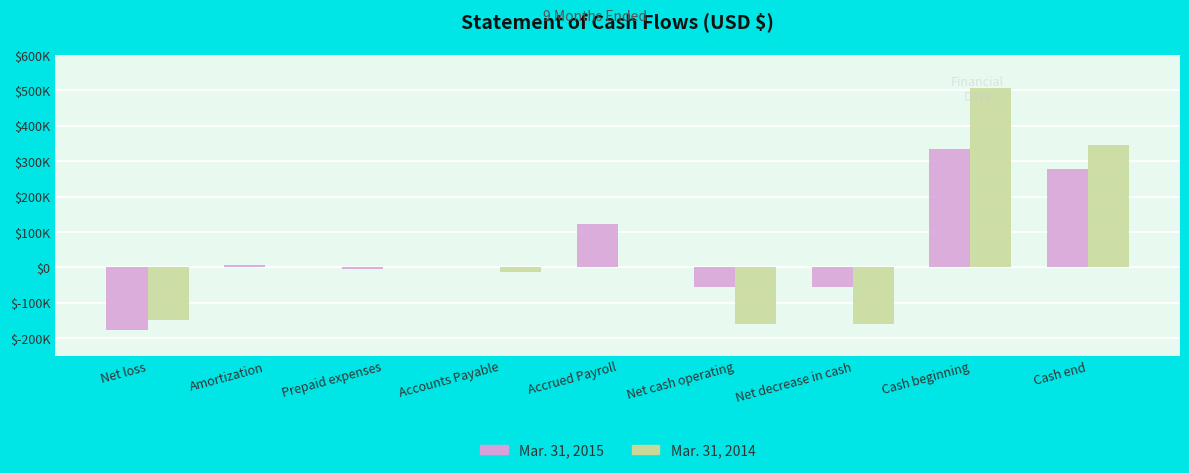

What are all the series names shown in the legend?

Mar. 31, 2015, Mar. 31, 2014